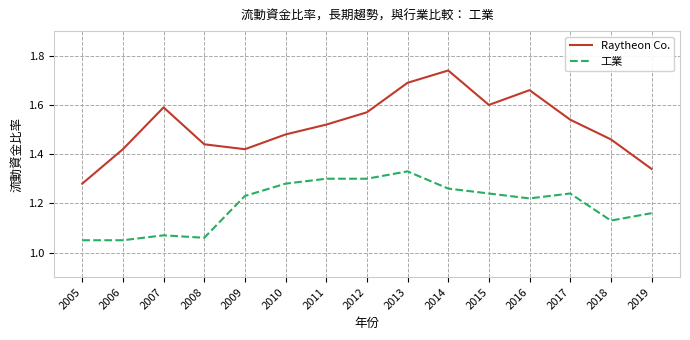

At which category is the sum across all series the highest?

2013